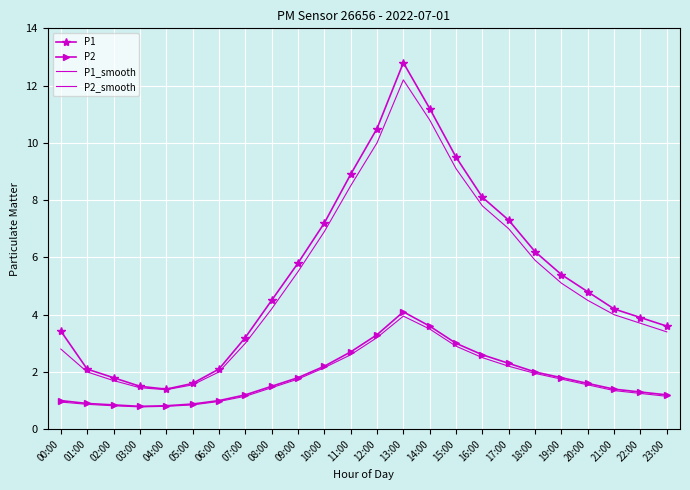

Is it true that P2 equals 3.0 at 15:00?

True